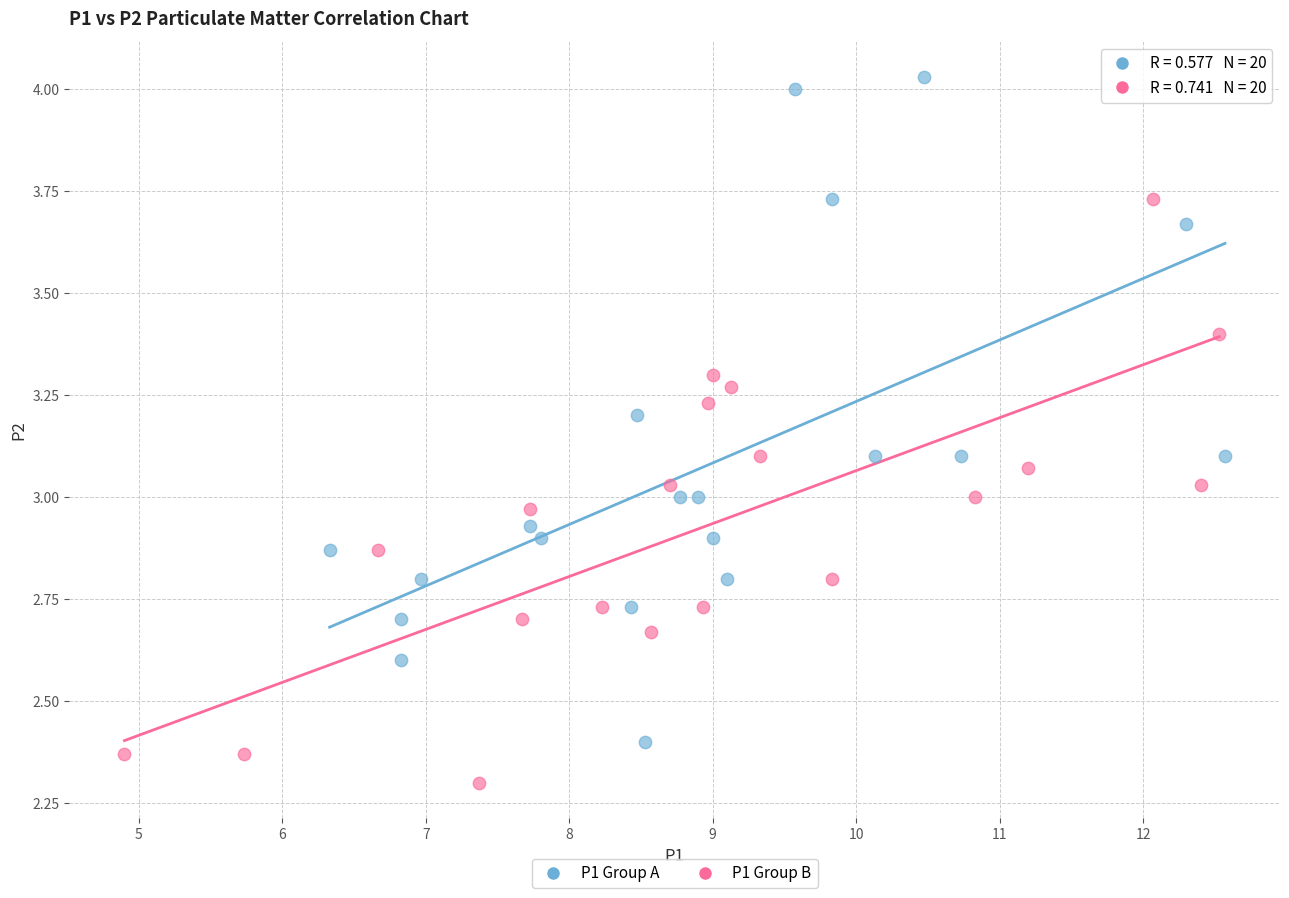

Which series reaches the maximum Y coordinate?

P1 Group A